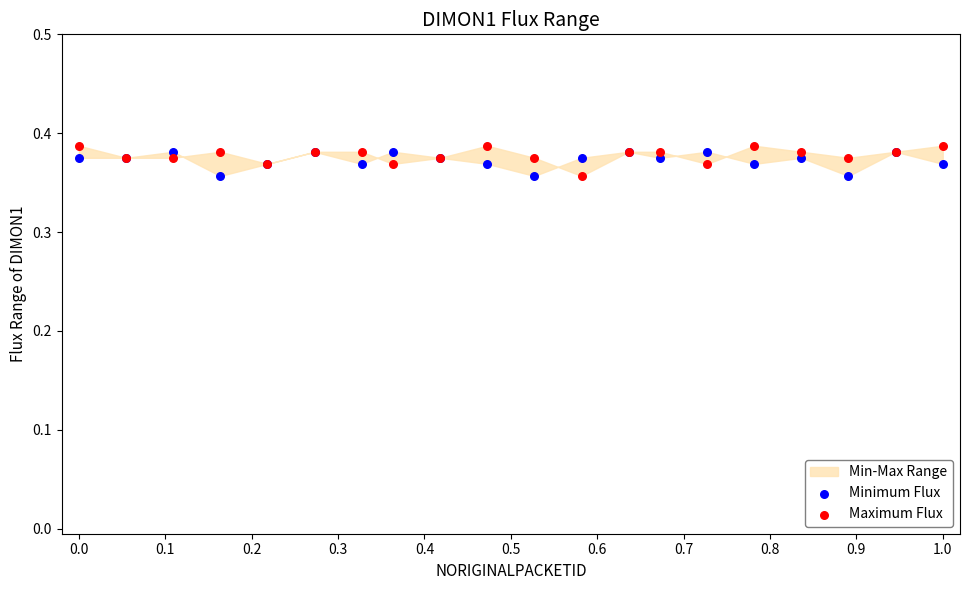

What is the X range (max minus min) for the scatter plot?

1.0